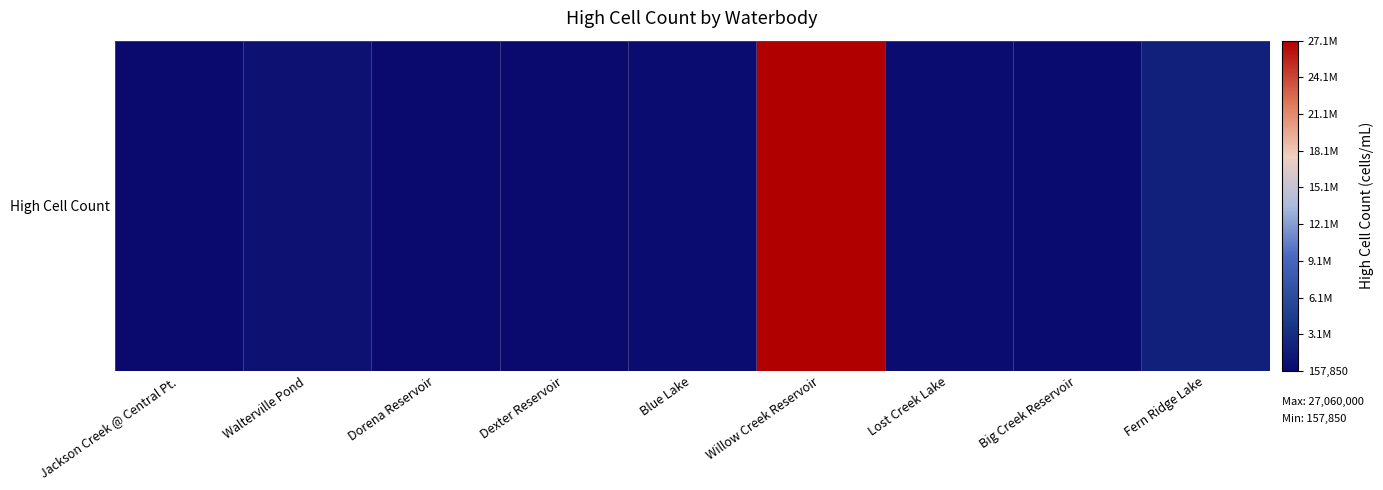

Reading left to right, transcribe all the data shown in this chart.

157850	800000	171000	231000	397732	27060000	405900	312500	2156000